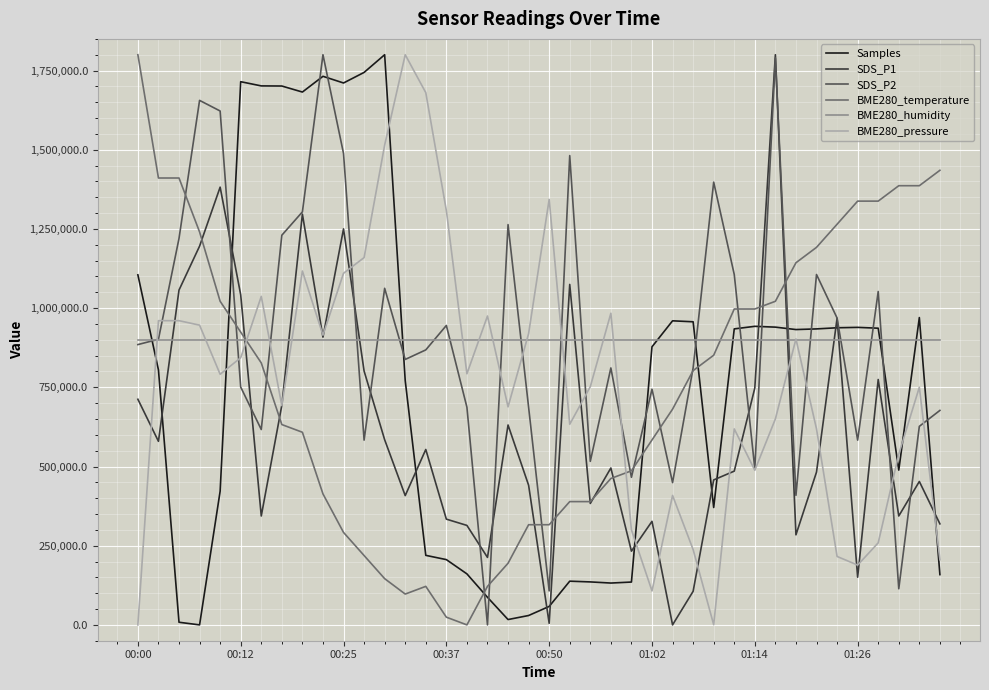

How many lines are shown in the chart?

6